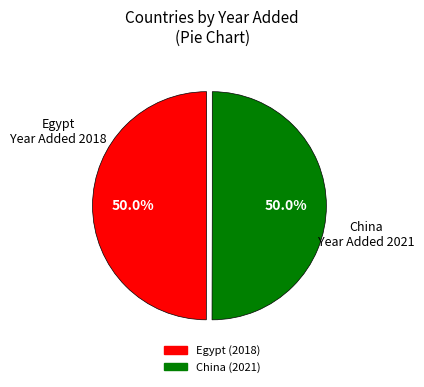

What percentage is the Egypt slice, to the nearest percent?

50%